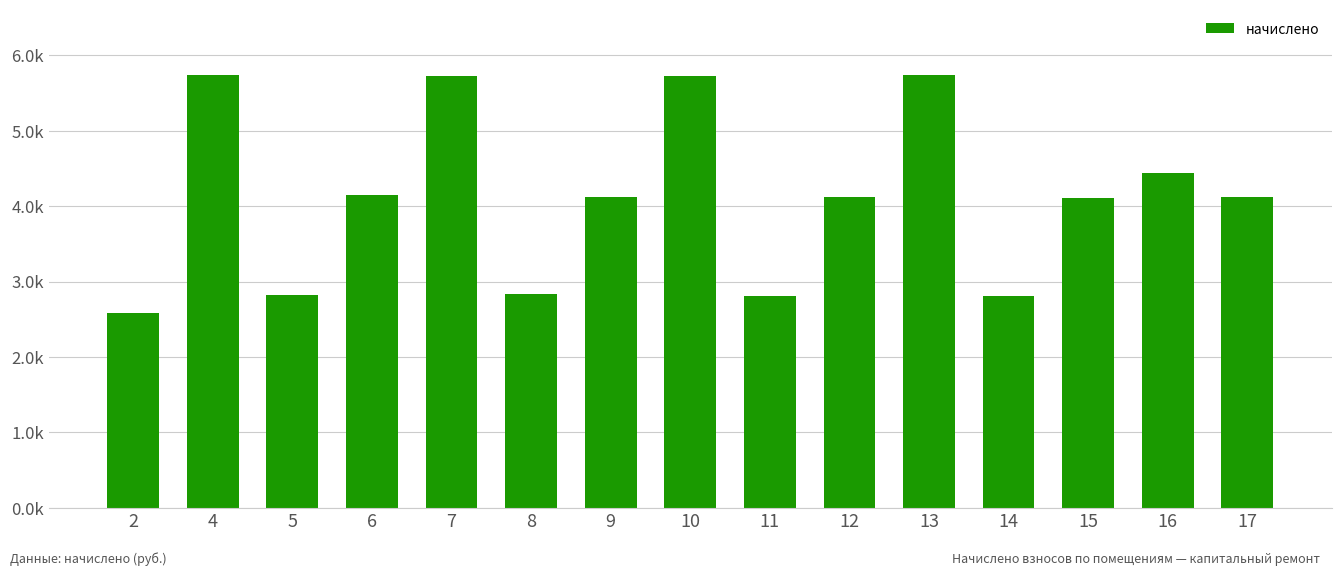

How many categories are shown in the chart?

15